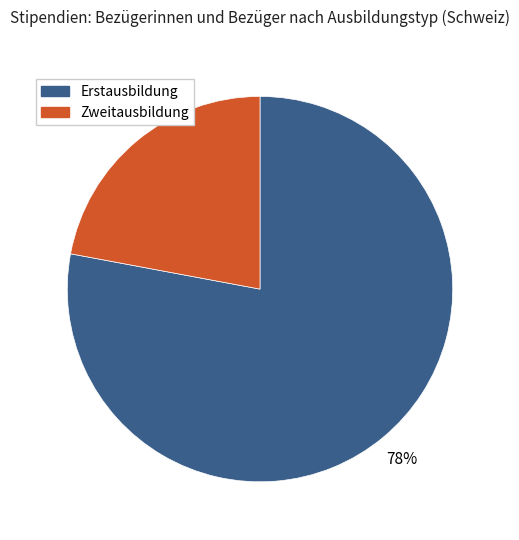

Is Erstausbildung the majority of the pie?

Yes